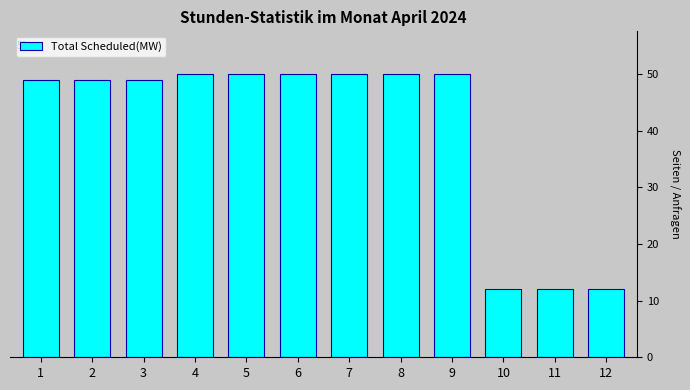

Reading left to right, extract all data points from this chart.

49	49	49	50	50	50	50	50	50	12	12	12